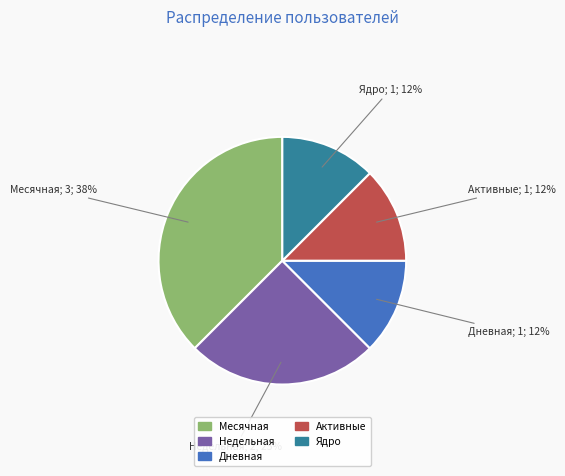

How many slices are in this pie chart?

5